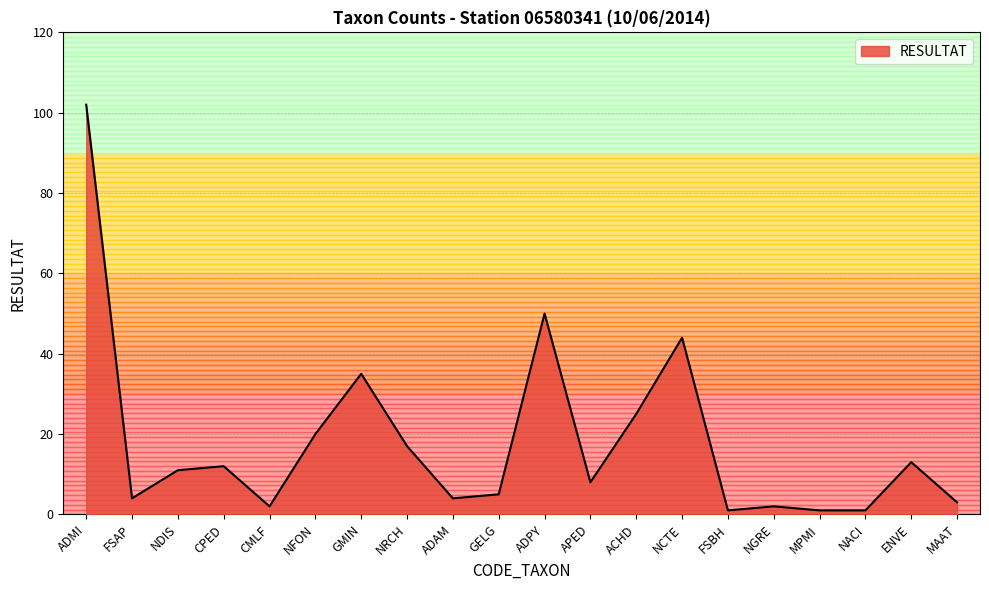

What is the greatest value displayed?

102